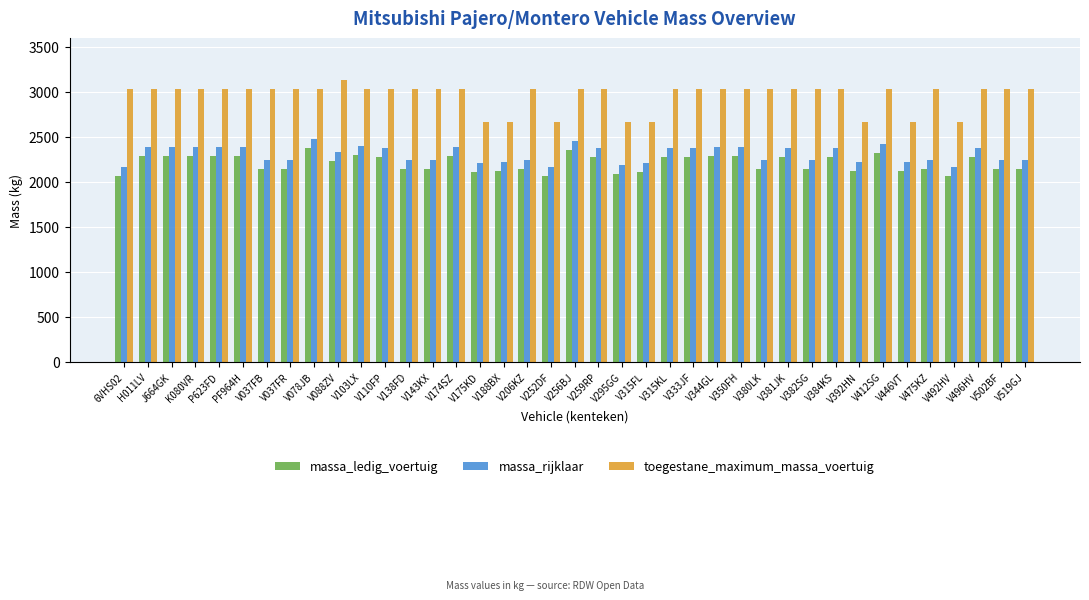

What is the smallest value displayed?

2060